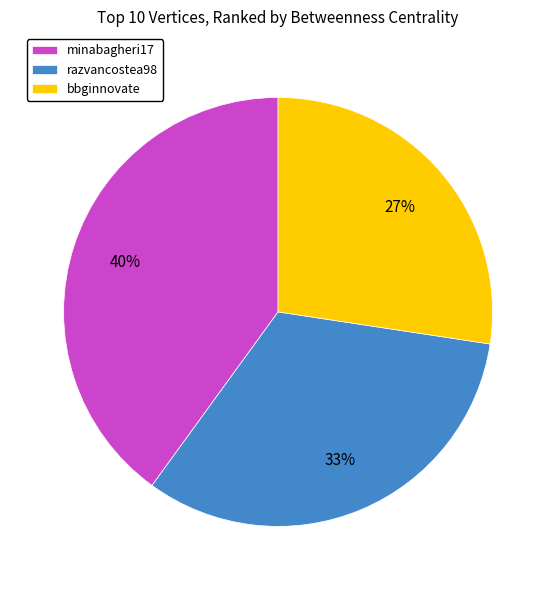

What is the smallest slice in the pie chart?

bbginnovate